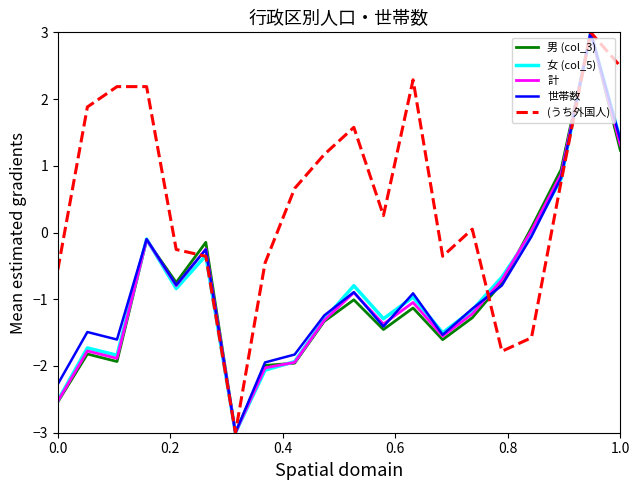

How many values in the 計 series exceed -1?

9